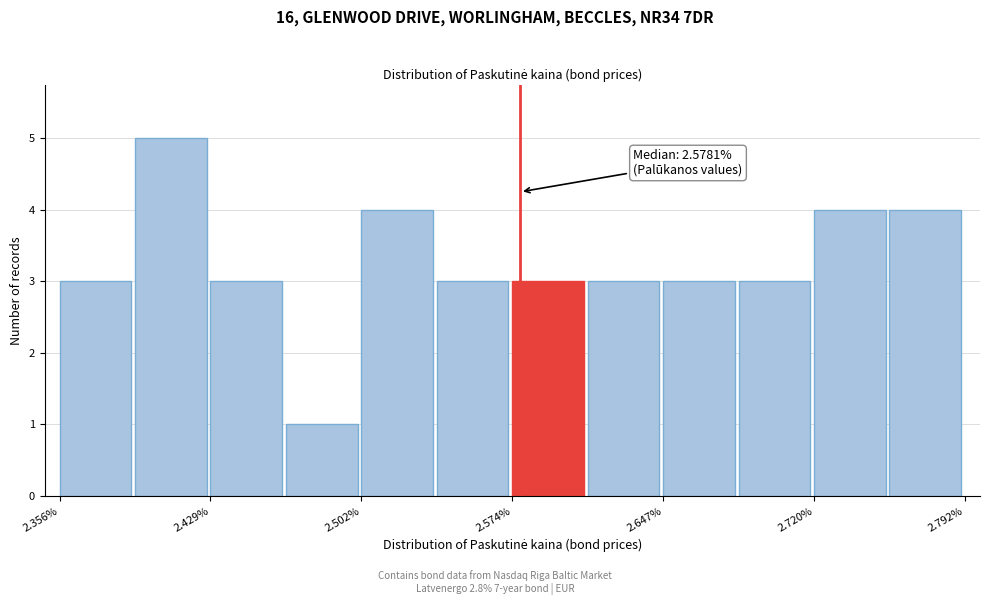

Read against the x-axis, roughly where is the centre of the tallest bar?

2.41